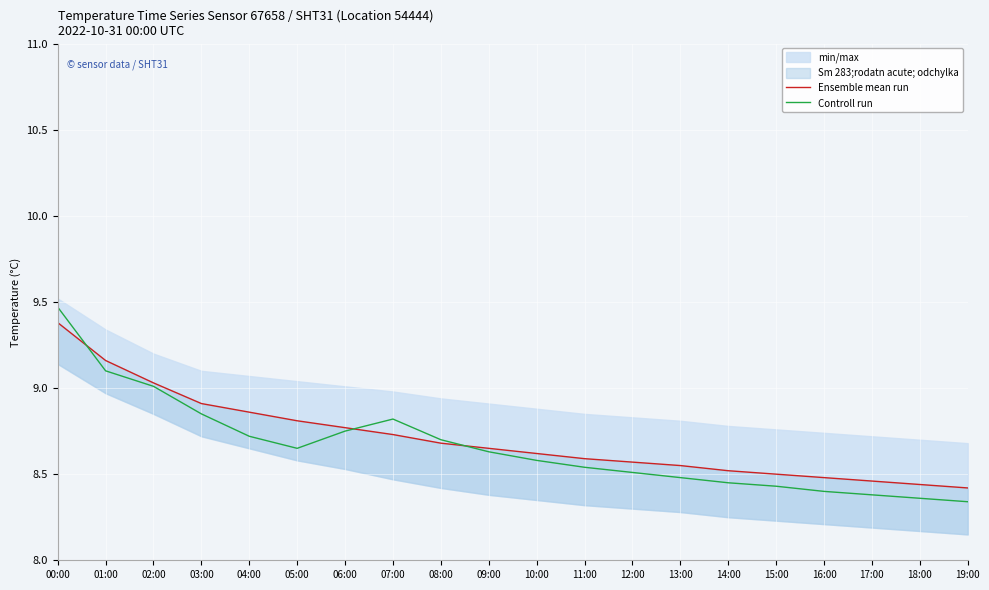

What is the difference between the second highest and minimum values in the Ensemble mean run series?

0.7